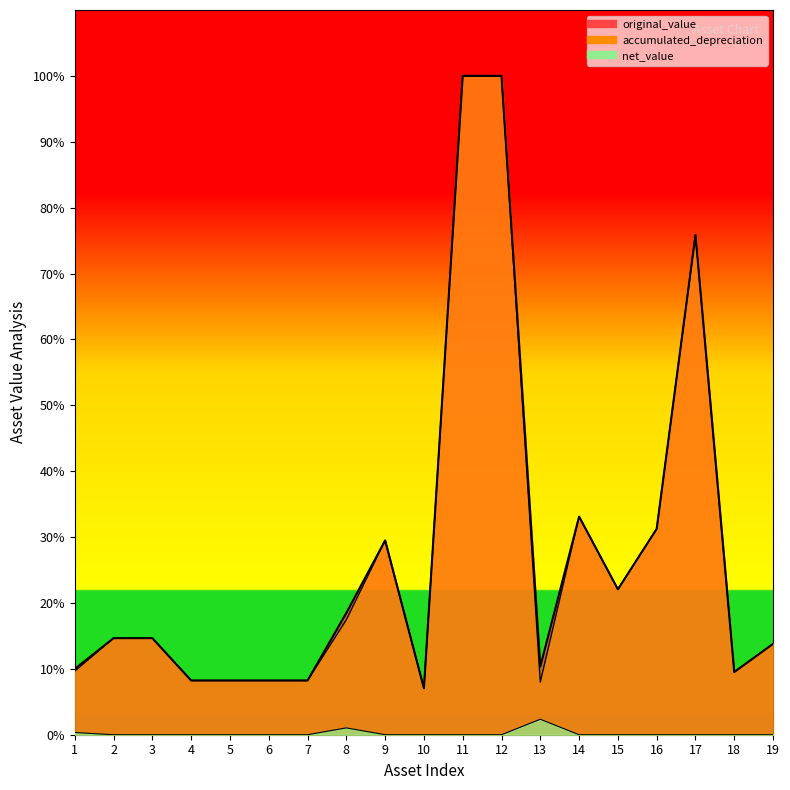

Is it true that net_value equals -1.5 at 11?

False